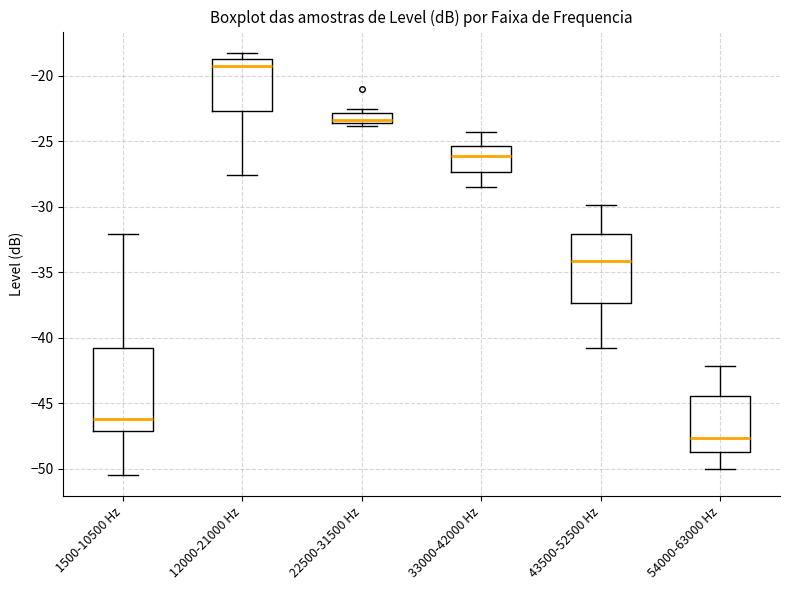

Which box is the tallest, from its lower edge to its upper edge?

1500-10500 Hz